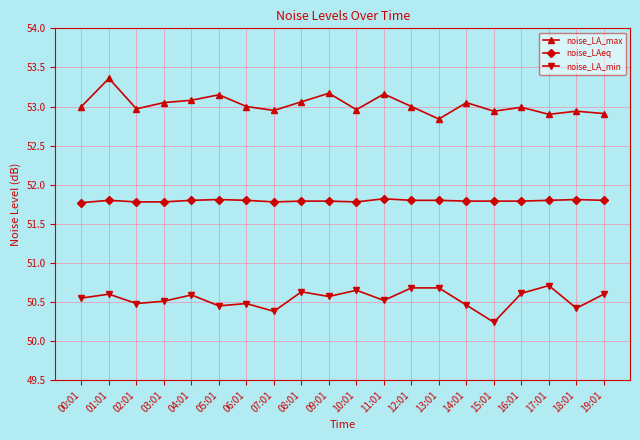

What is the label of the 4th point from the left?

03:01